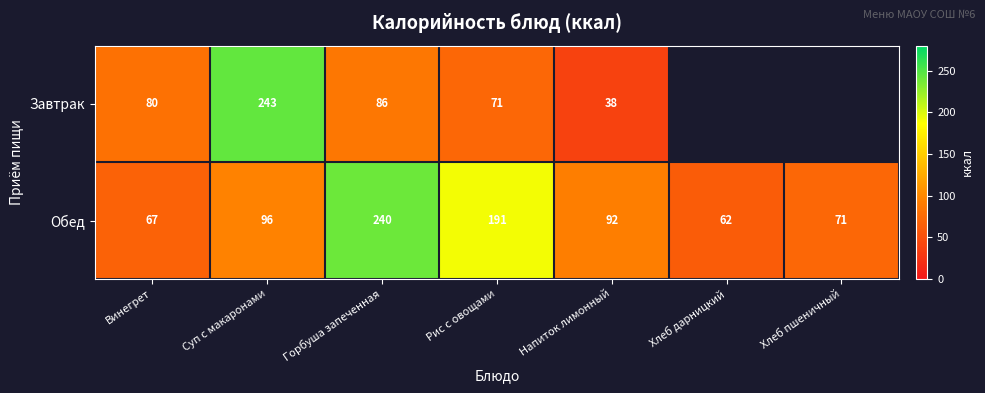

Rank the categories by Обед value from highest to lowest.

Горбуша запеченная, Рис с овощами, Суп с макаронами, Напиток лимонный, Хлеб пшеничный, Винегрет, Хлеб дарницкий